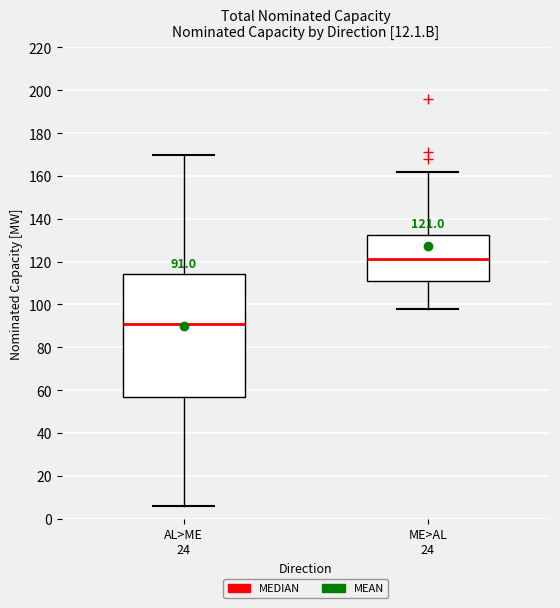

Which box is the tallest, from its lower edge to its upper edge?

AL>ME 24